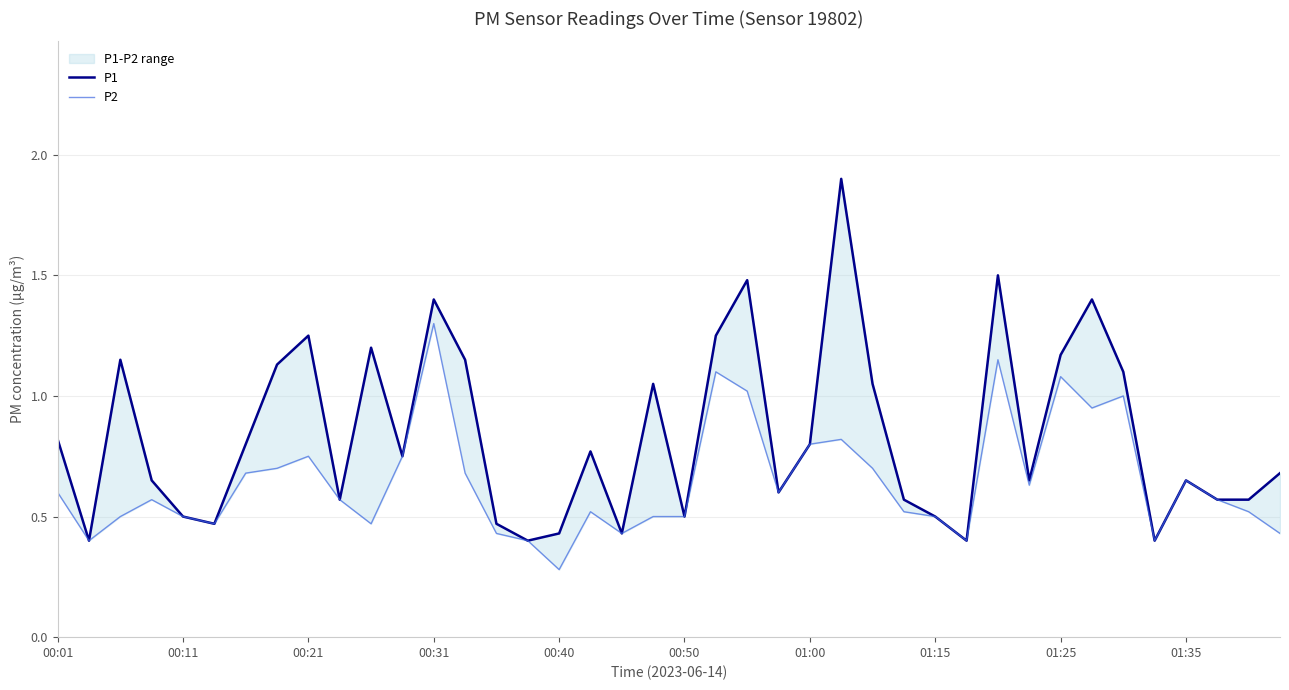

Reading left to right, extract all data points from this chart.

P1: 0.8	0.4	1.1	0.7	0.5	0.5	0.8	1.1	1.2	0.6	1.2	0.8	1.4	1.1	0.5	0.4	0.4	0.8	0.4	1.1	0.5	1.2	1.5	0.6	0.8	1.9	1.1	0.6	0.5	0.4	1.5	0.7	1.2	1.4	1.1	0.4	0.7	0.6	0.6	0.7
P2: 0.6	0.4	0.5	0.6	0.5	0.5	0.7	0.7	0.8	0.6	0.5	0.8	1.3	0.7	0.4	0.4	0.3	0.5	0.4	0.5	0.5	1.1	1.0	0.6	0.8	0.8	0.7	0.5	0.5	0.4	1.1	0.6	1.1	0.9	1.0	0.4	0.7	0.6	0.5	0.4